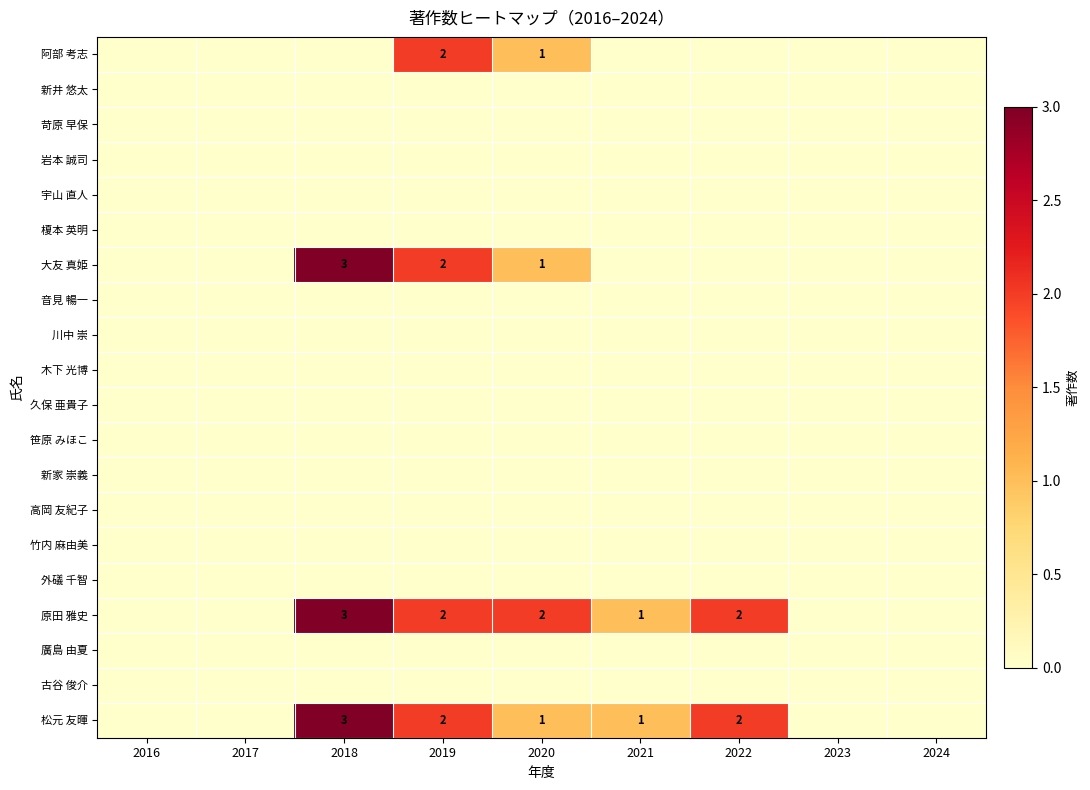

True or false: 原田 雅史 has a value of 2 at 2022.

True